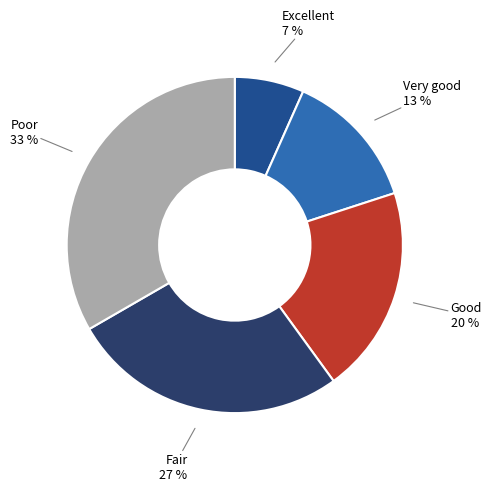

Is Good the majority of the pie?

No